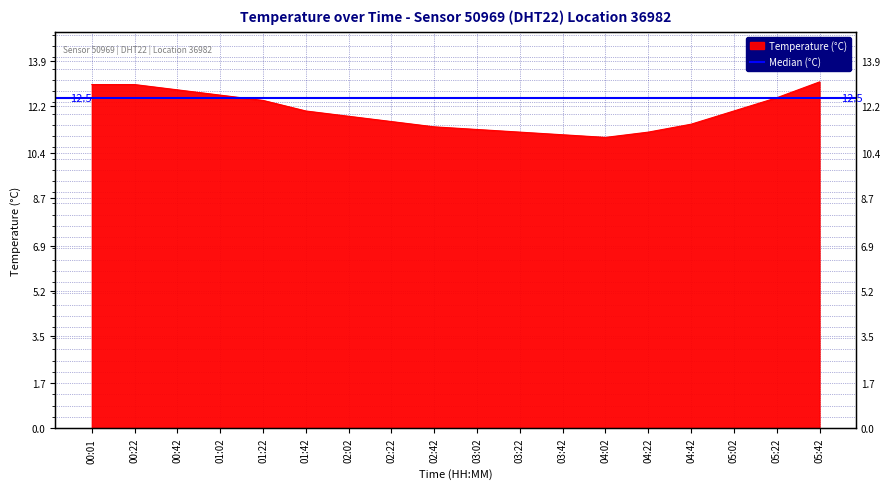

Reading left to right, transcribe all the data shown in this chart.

13.0	13.0	12.8	12.6	12.4	12.0	11.8	11.6	11.4	11.3	11.2	11.1	11.0	11.2	11.5	12.0	12.5	13.1